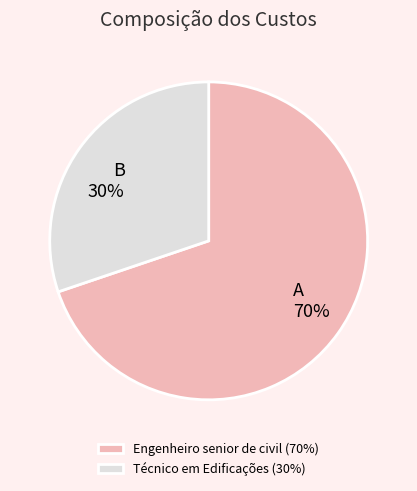

Which category accounts for the majority?

Engenheiro senior de civil